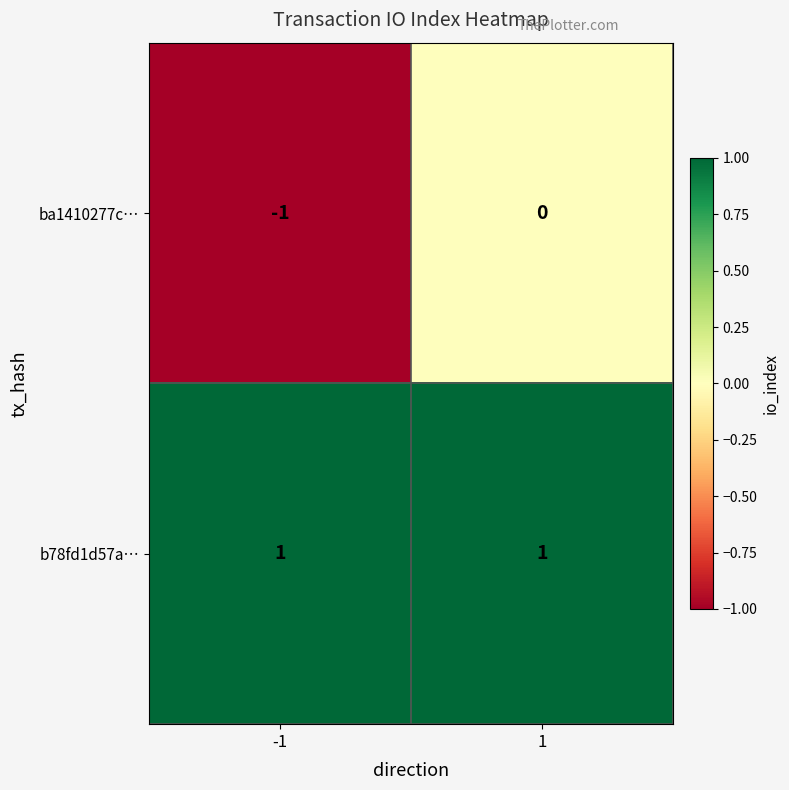

Which series has the largest range (max minus min)?

ba1410277c…